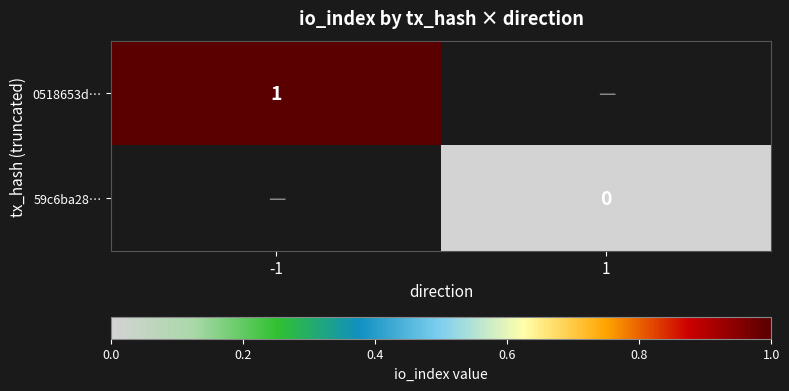

At which category does the chart reach its minimum across all series?

1